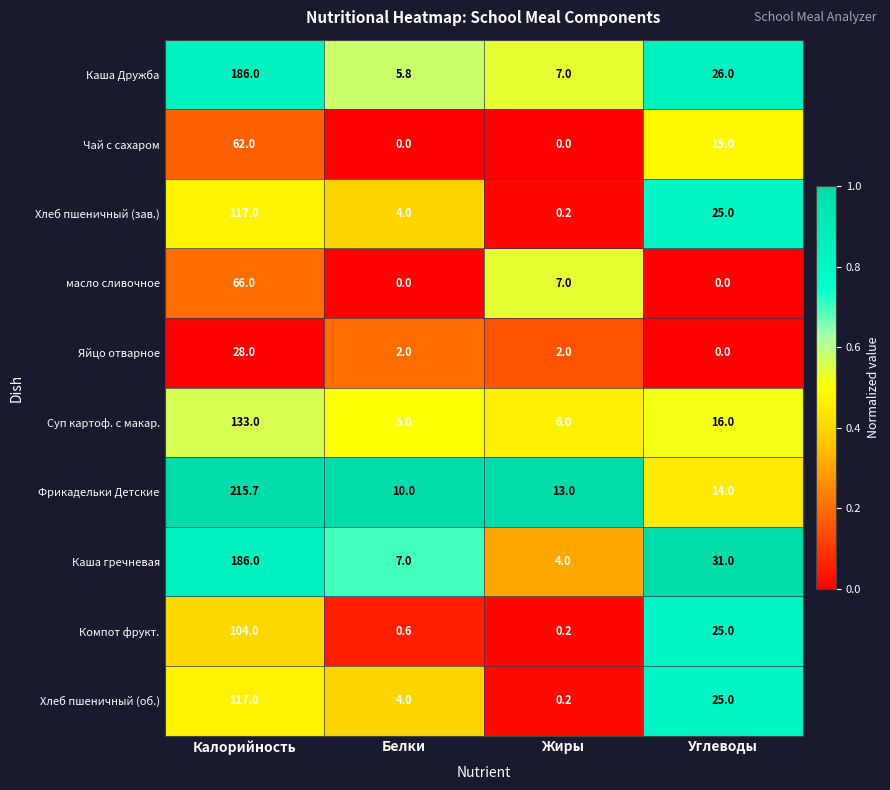

What is the total value across all series at Жиры?

39.6